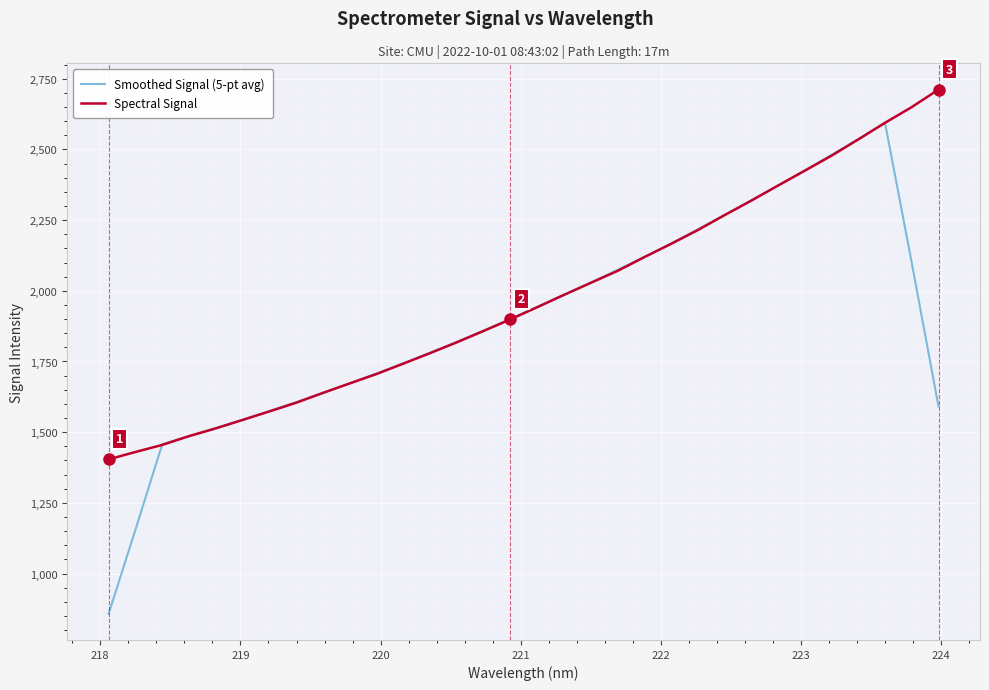

List the series in order of their peak value, lowest first.

Smoothed Signal (5-pt avg), Spectral Signal